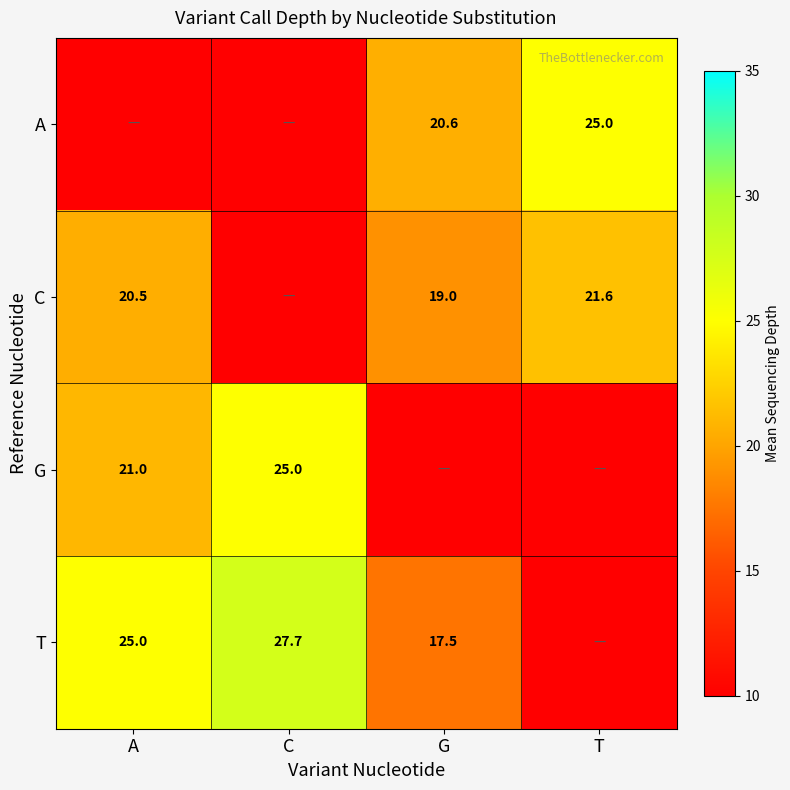

Is it true that T equals 37.5 at C?

False